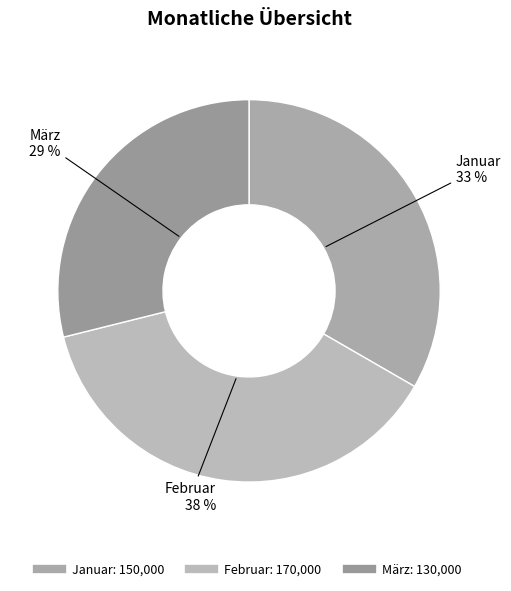

How many segments does this pie chart have?

3